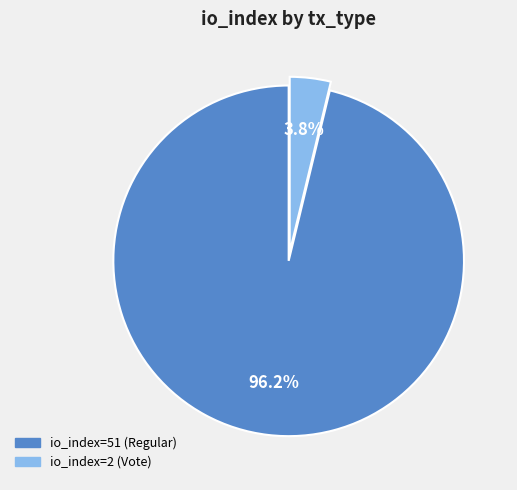

To the nearest percent, what is the difference between the largest and smallest slice percentages?

92%